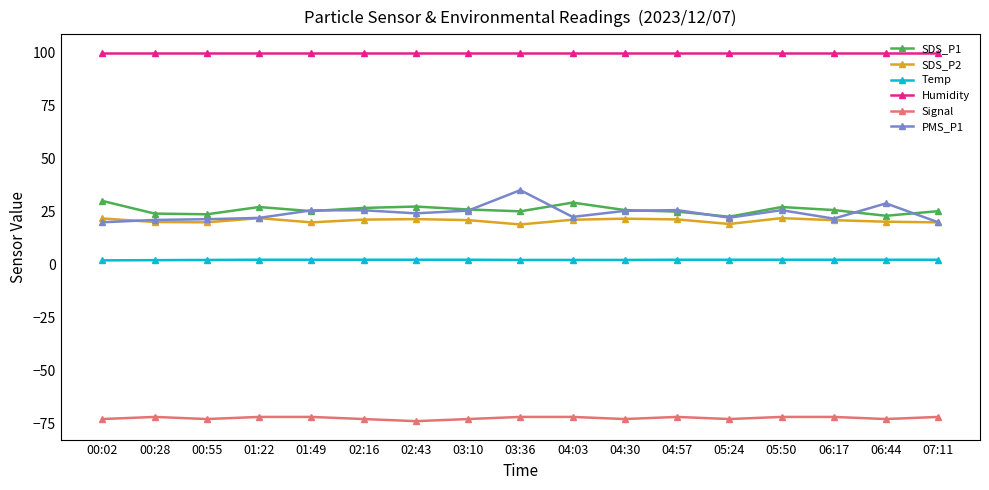

What is the total value across all series at 03:36?

109.0